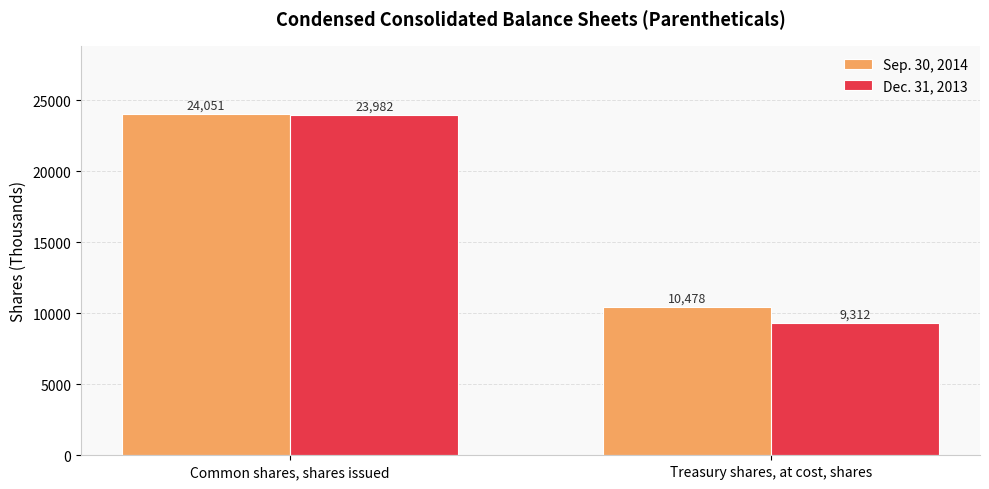

Reading left to right, list all the values displayed in this chart.

Sep. 30, 2014: Common shares, shares issued=24051	Treasury shares, at cost, shares=10478
Dec. 31, 2013: Common shares, shares issued=23982	Treasury shares, at cost, shares=9312